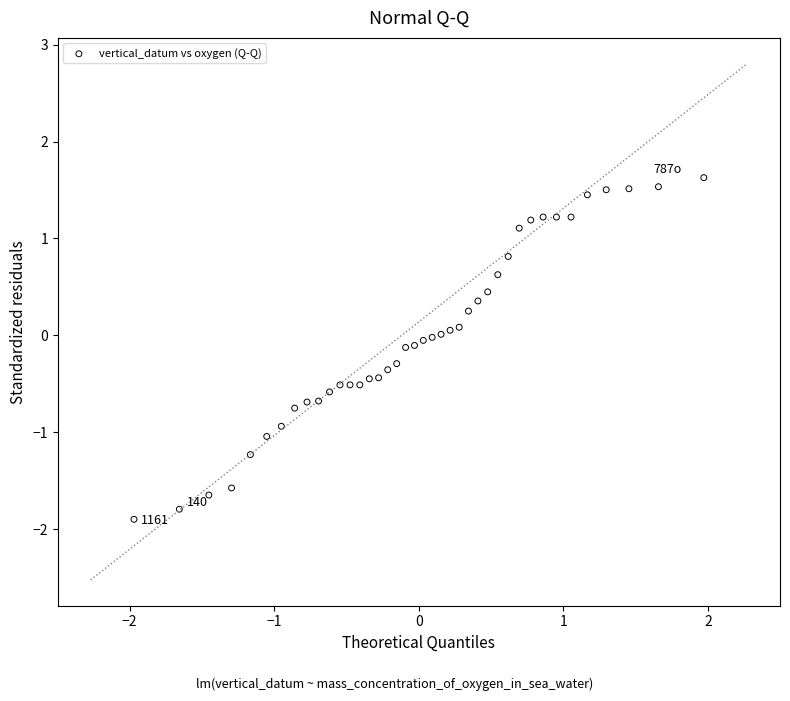

What is the range of Y values (max minus min)?

3.5